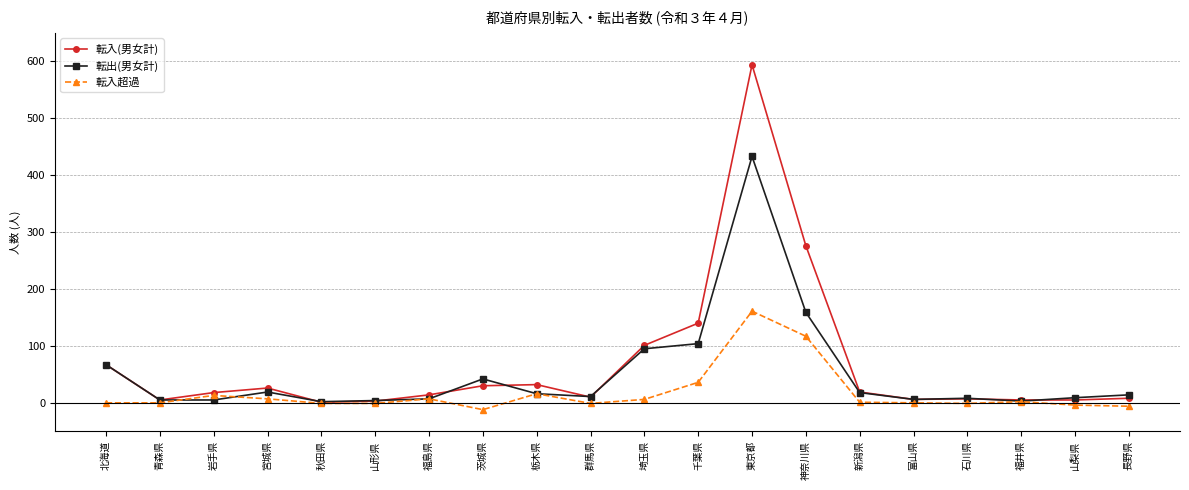

What value does the 転入(男女計) series have at 埼玉県, to the nearest 50?

100